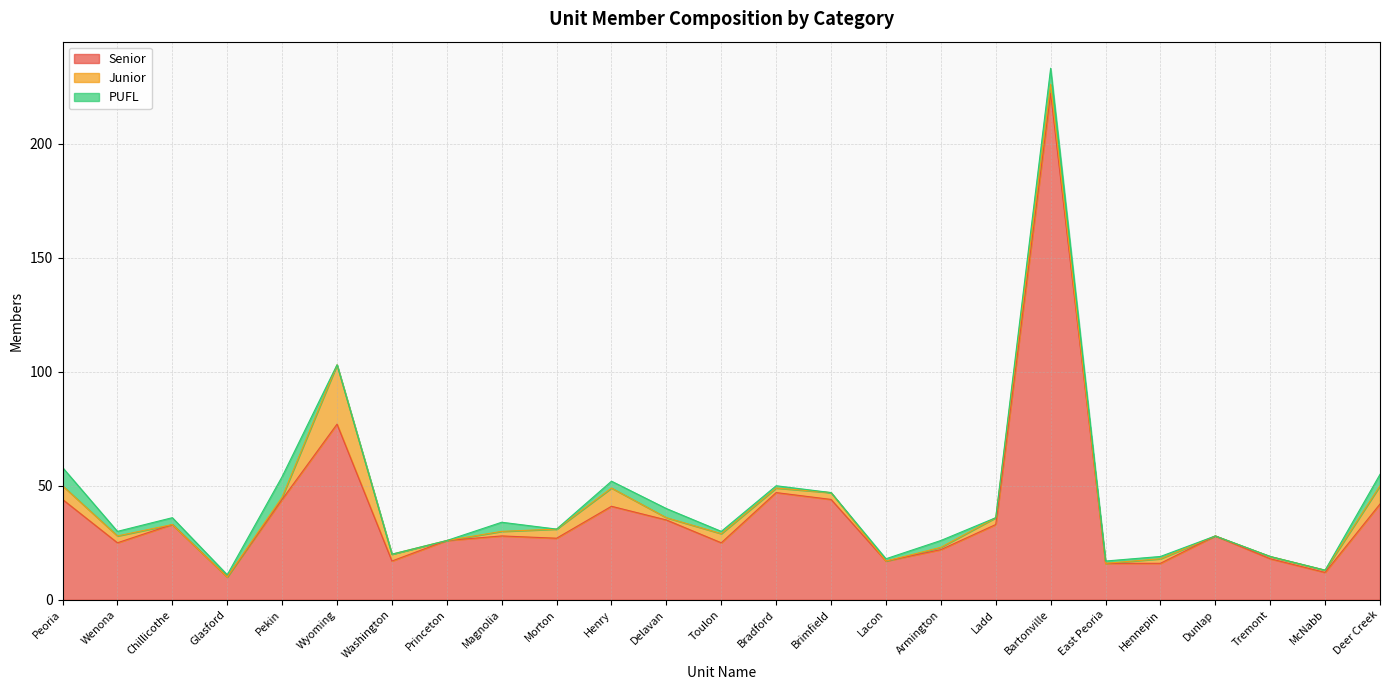

Which series has the largest range (max minus min)?

Senior